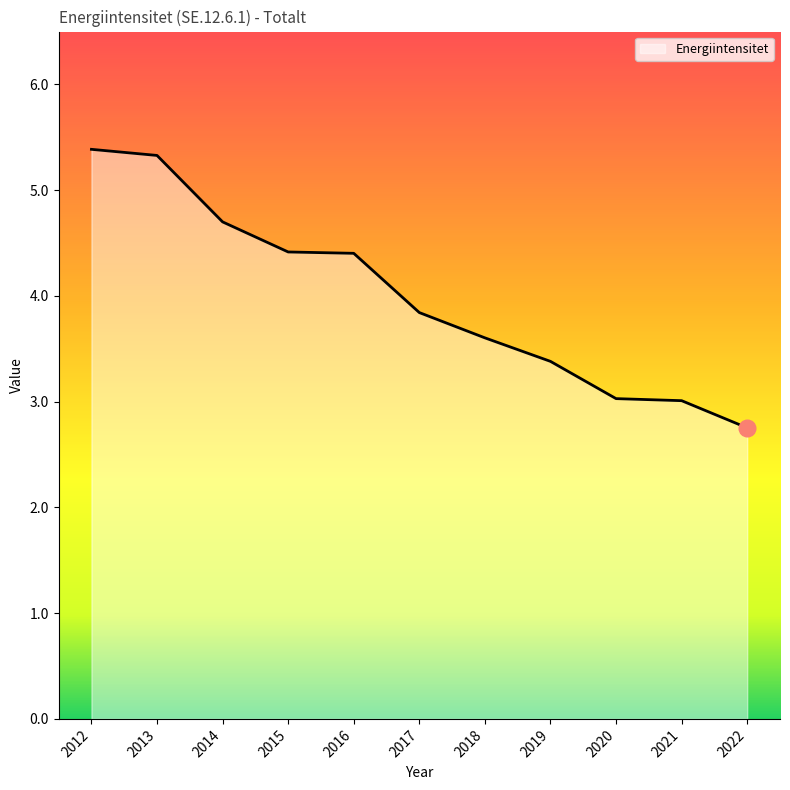

What is the change in value from 2012 to 2016?

-1.0